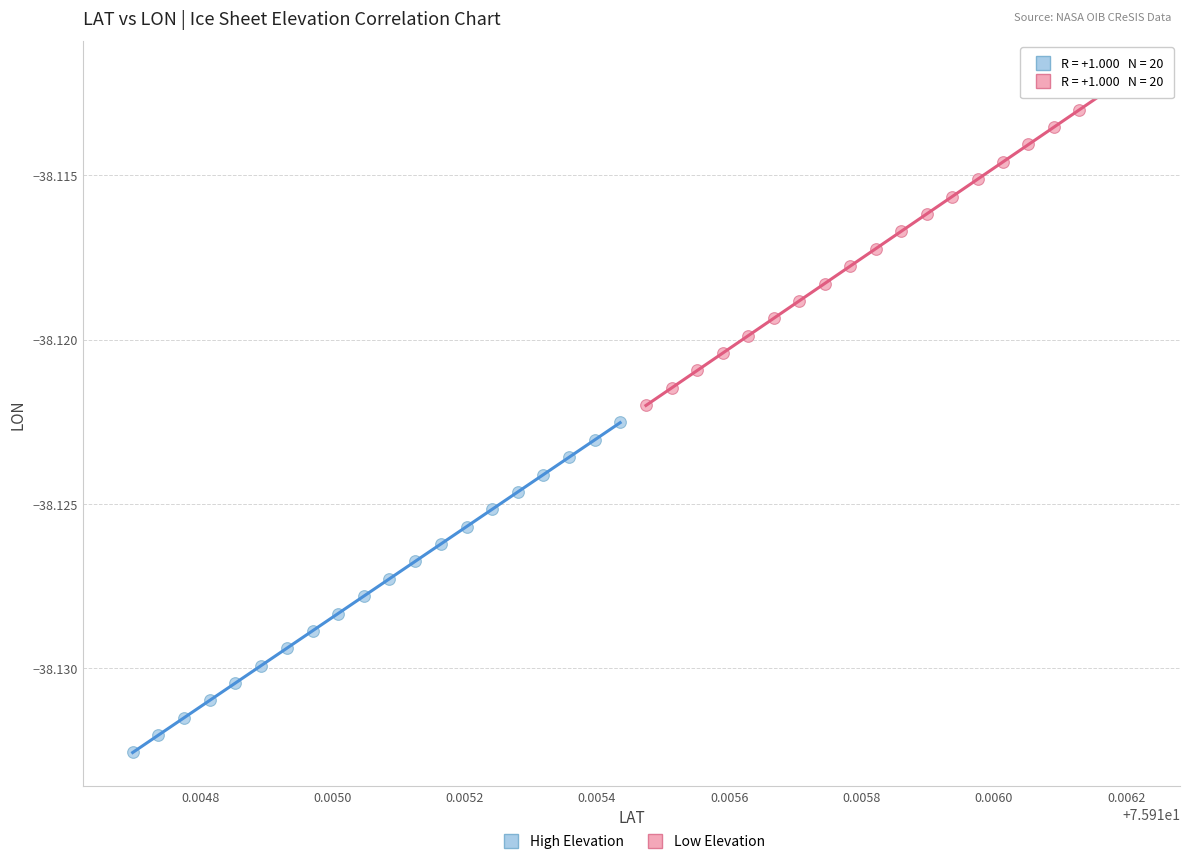

Which series has the largest Y range (max minus min)?

Low Elevation